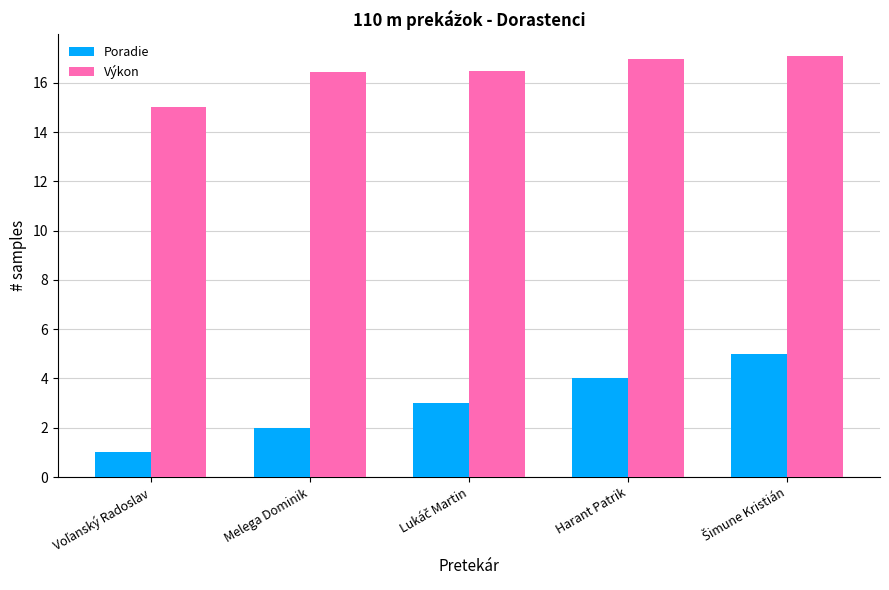

At Harant Patrik, list the series in order from smallest to largest.

Poradie, Výkon